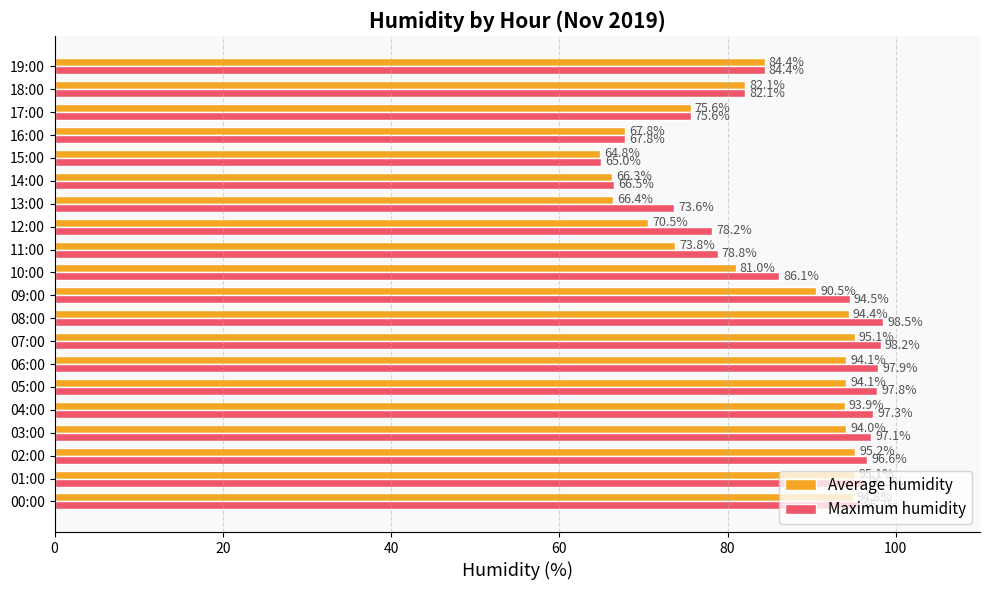

List the series in order of their peak value, lowest first.

Average humidity, Maximum humidity